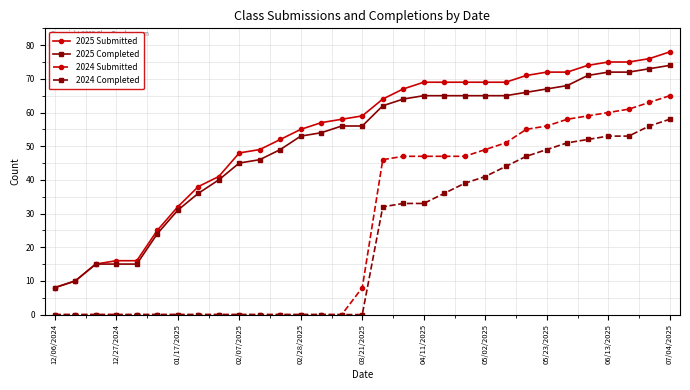

What is the value of the 2024 Completed point at the 21st from the left?

39